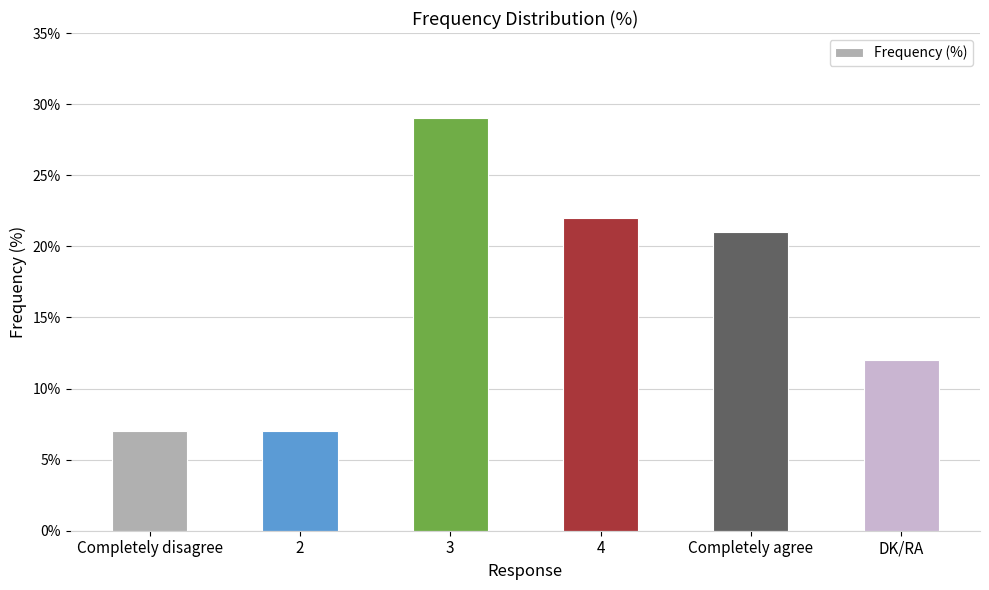

What is the label of the 6th bar from the right?

Completely disagree